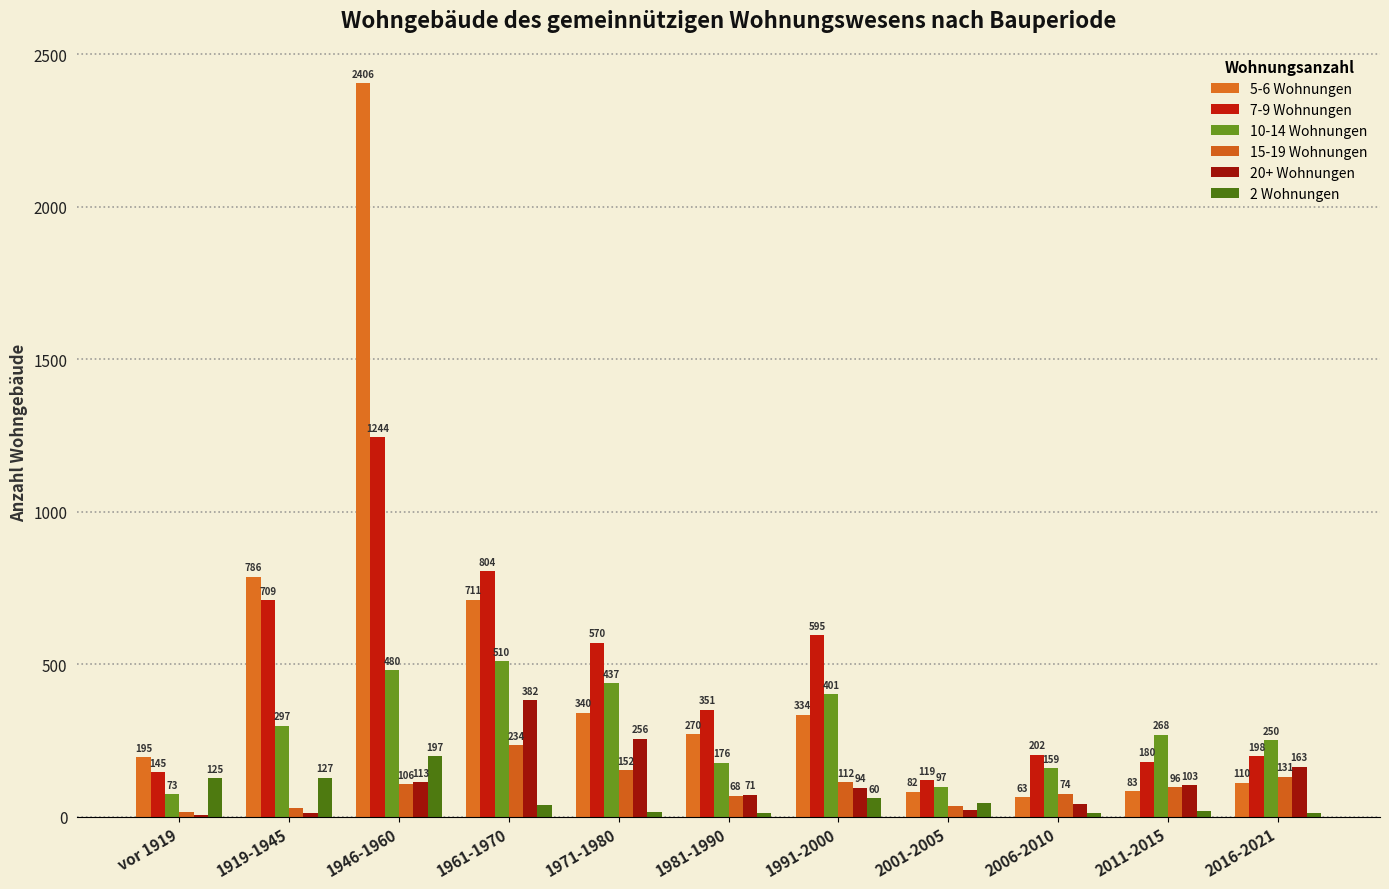

Is the value of 5-6 Wohnungen at vor 1919 greater than the value of 2 Wohnungen at 1961-1970?

Yes